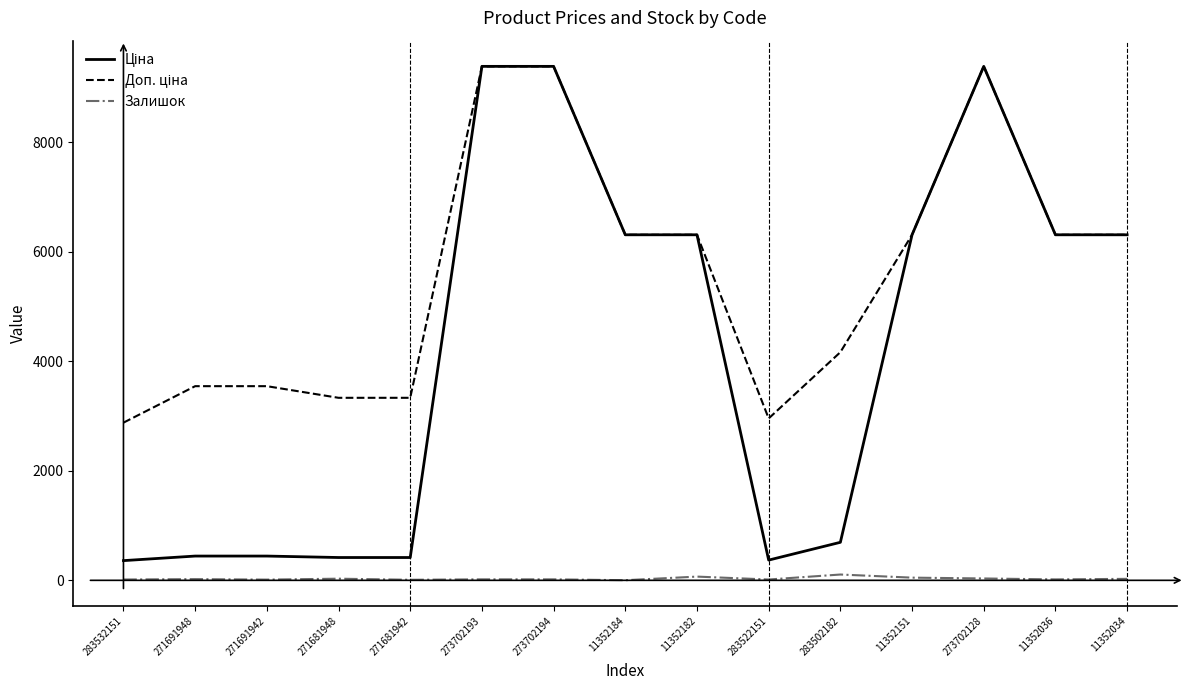

How many lines are shown in the chart?

3